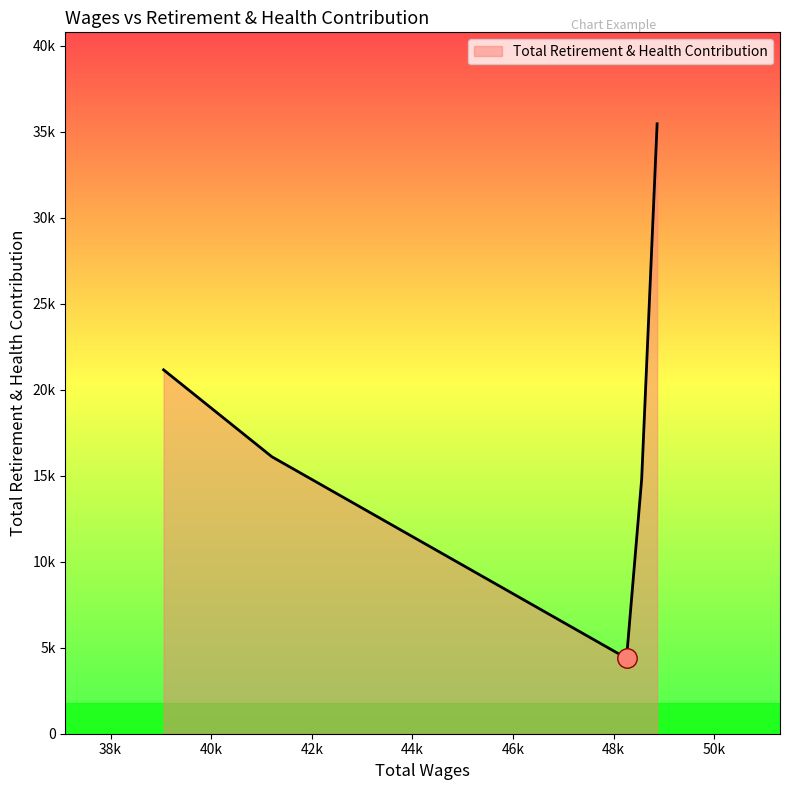

Where is the first local minimum?

48259.0